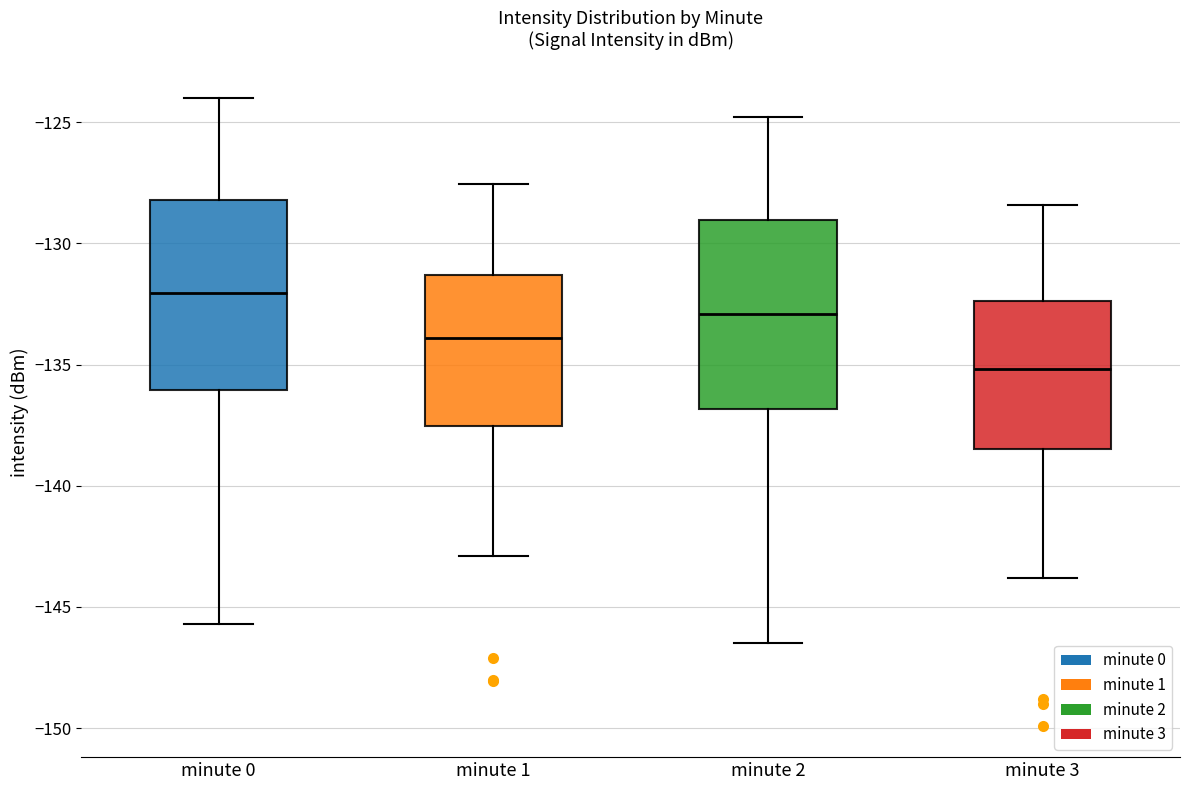

Where does the median line of the box for minute 1 sit on the y-axis? The values are not printed on the chart, so give them approximately, as read against the axis.

-134.0